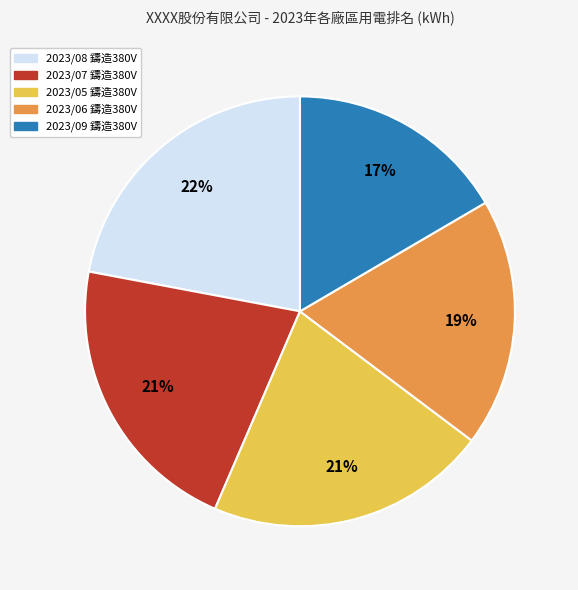

What is the ratio of the value at 2023/07 鑄造380V to the value at 2023/05 鑄造380V?

1.0